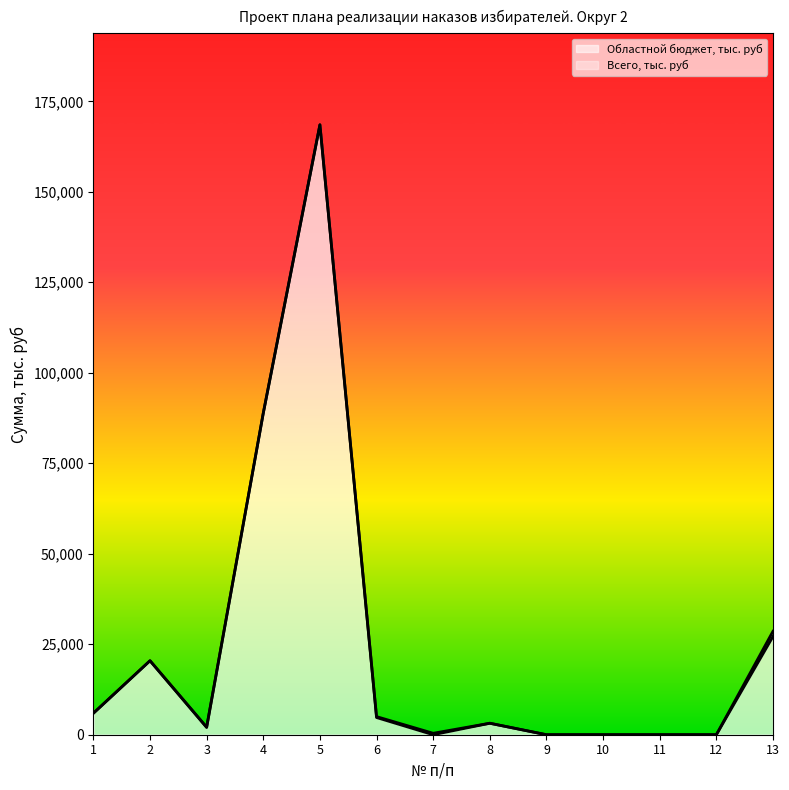

Which category has the lowest value across all series?

7